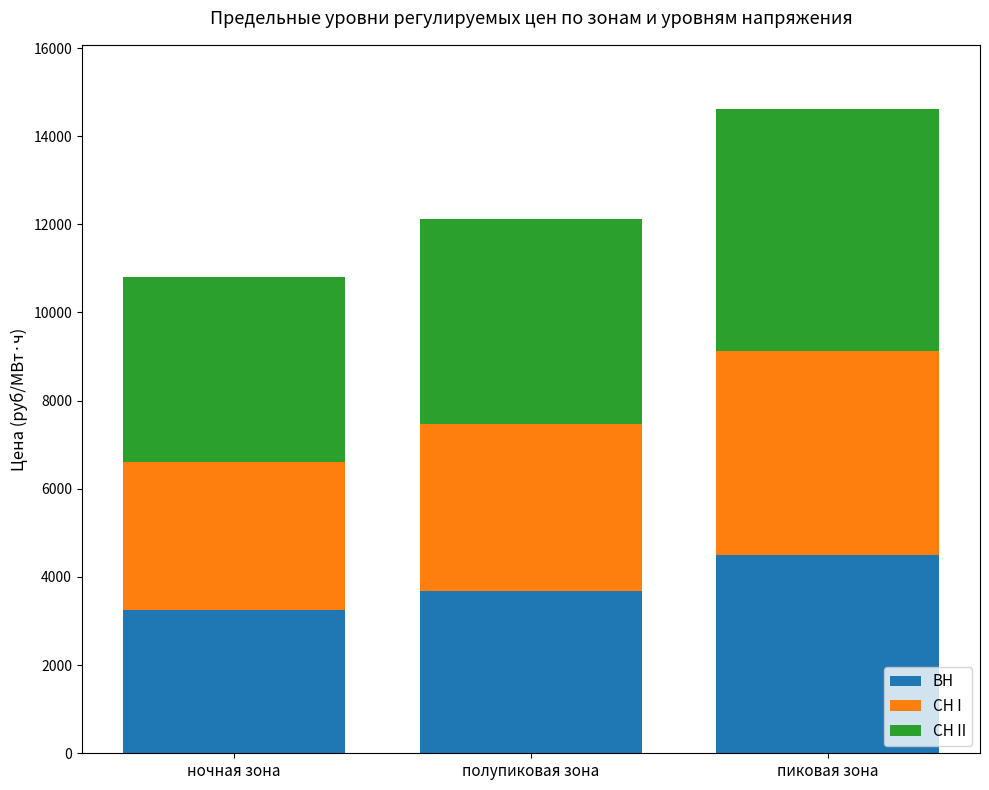

List the labels in order of ВН value, smallest first.

ночная зона, полупиковая зона, пиковая зона